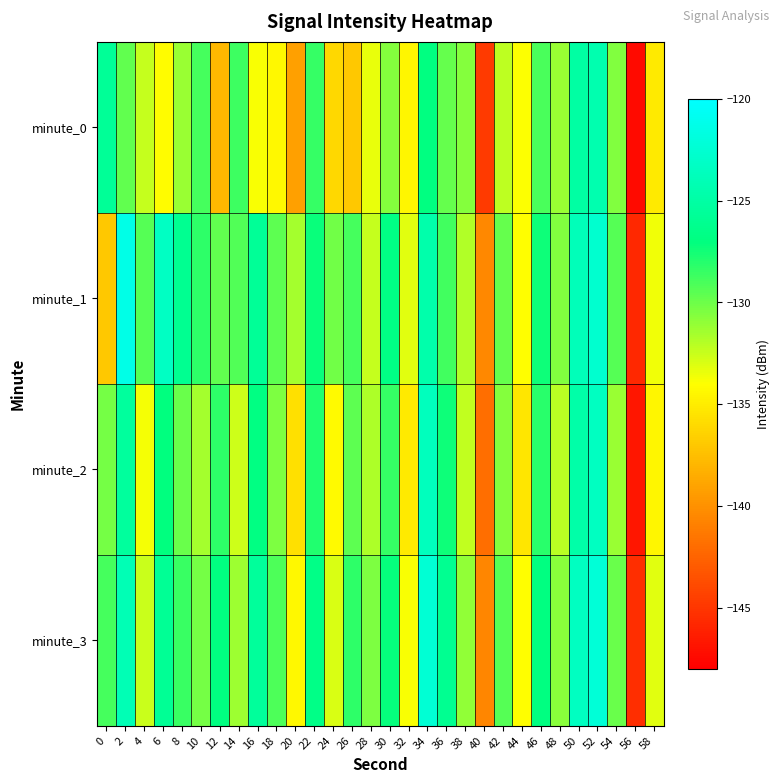

Which series changed the most between 12 and 56?

minute_3